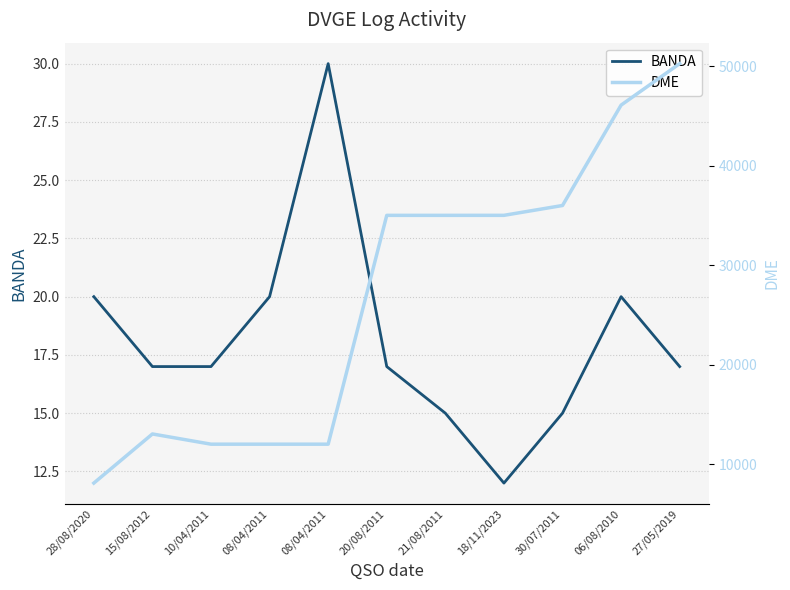

How many values in the BANDA series exceed 17?

4